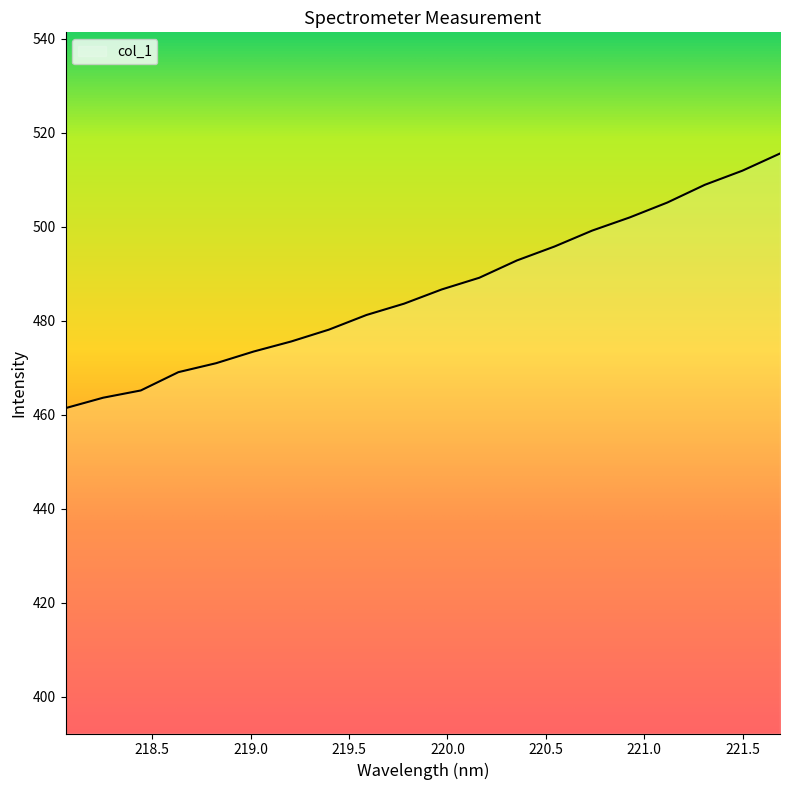

What is the maximum value shown in the chart?

515.6